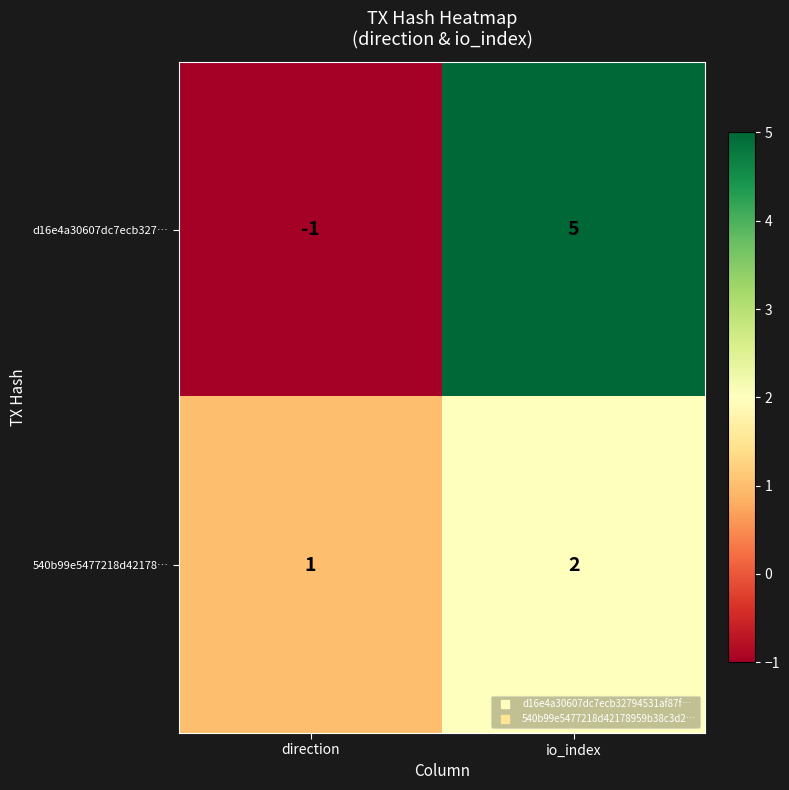

At how many categories does at least one series exceed 3?

1